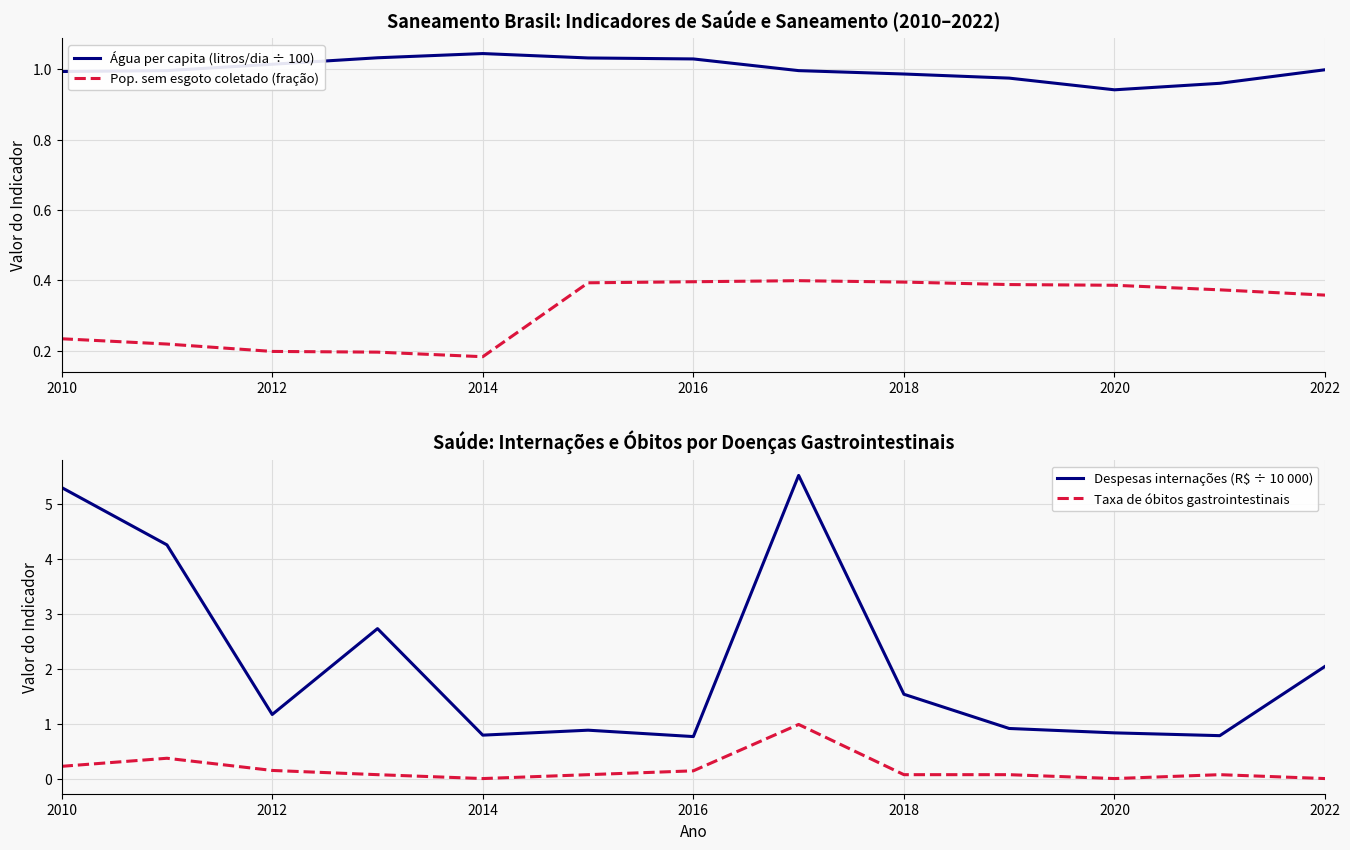

At which label is Pop. sem esgoto coletado (fração) closest to 0?

2014